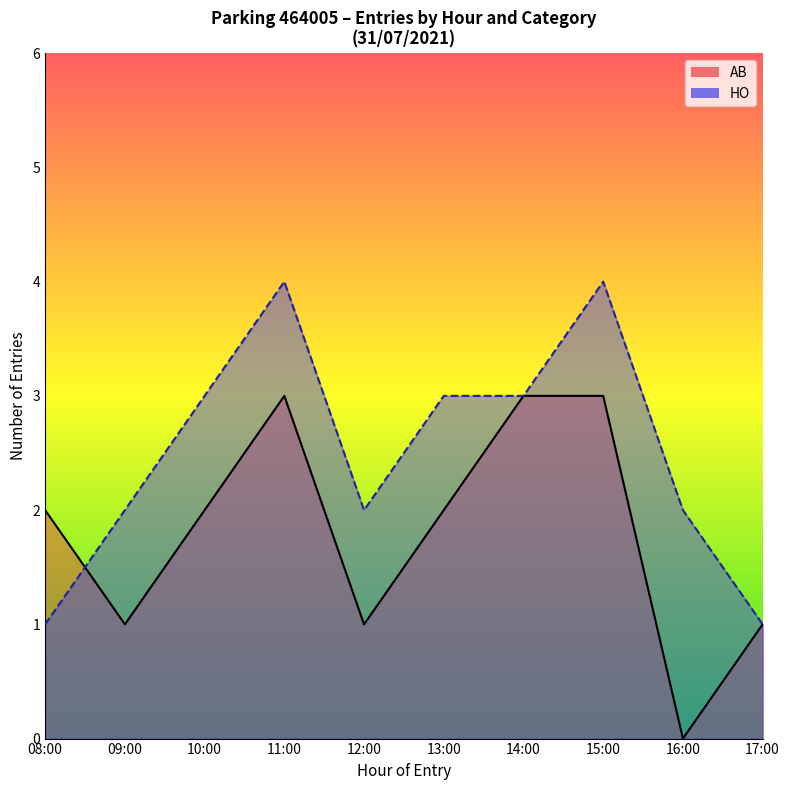

What is the greatest value displayed?

4